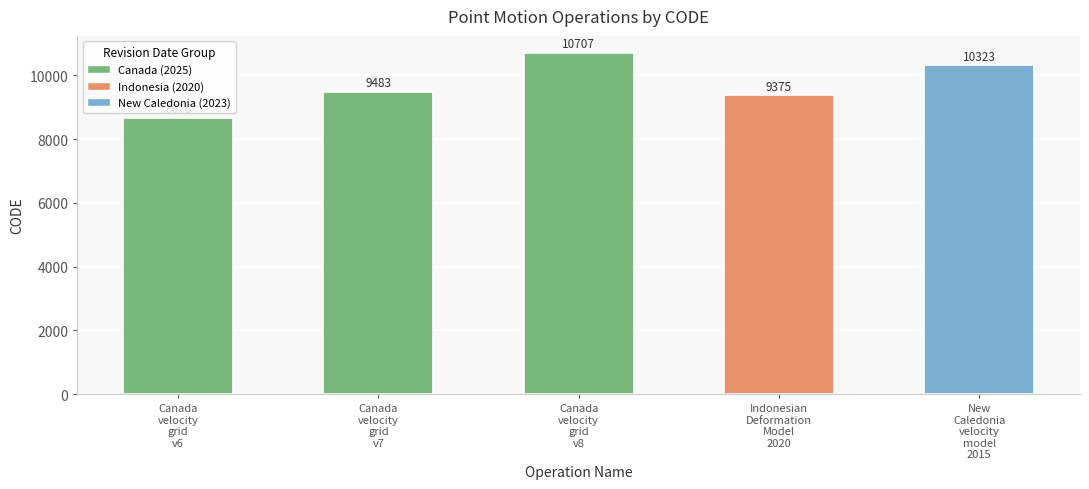

What is the sum of all values?

48564